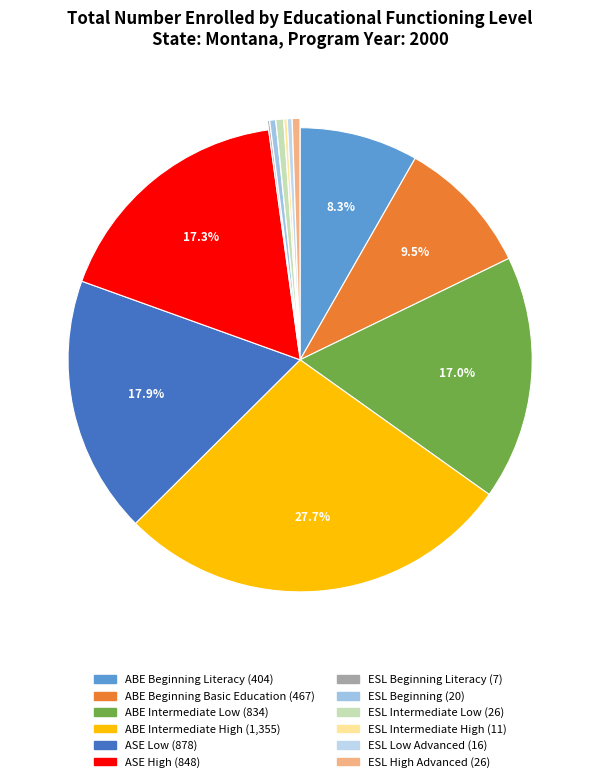

How many slices are in this pie chart?

12